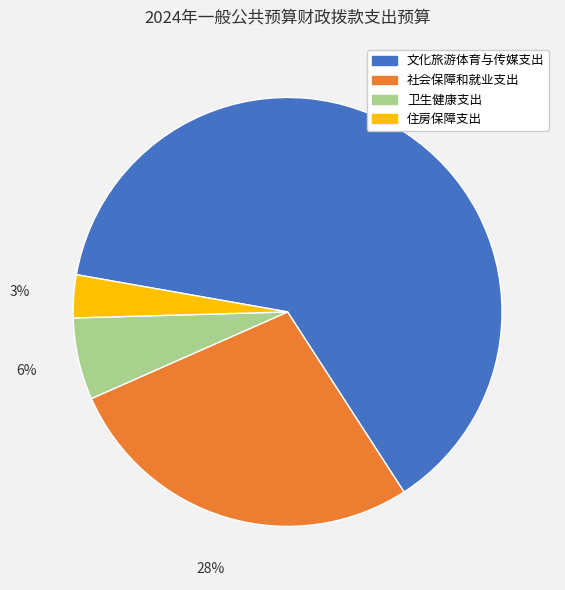

To the nearest percent, what is the difference between the largest and smallest slice percentages?

60%